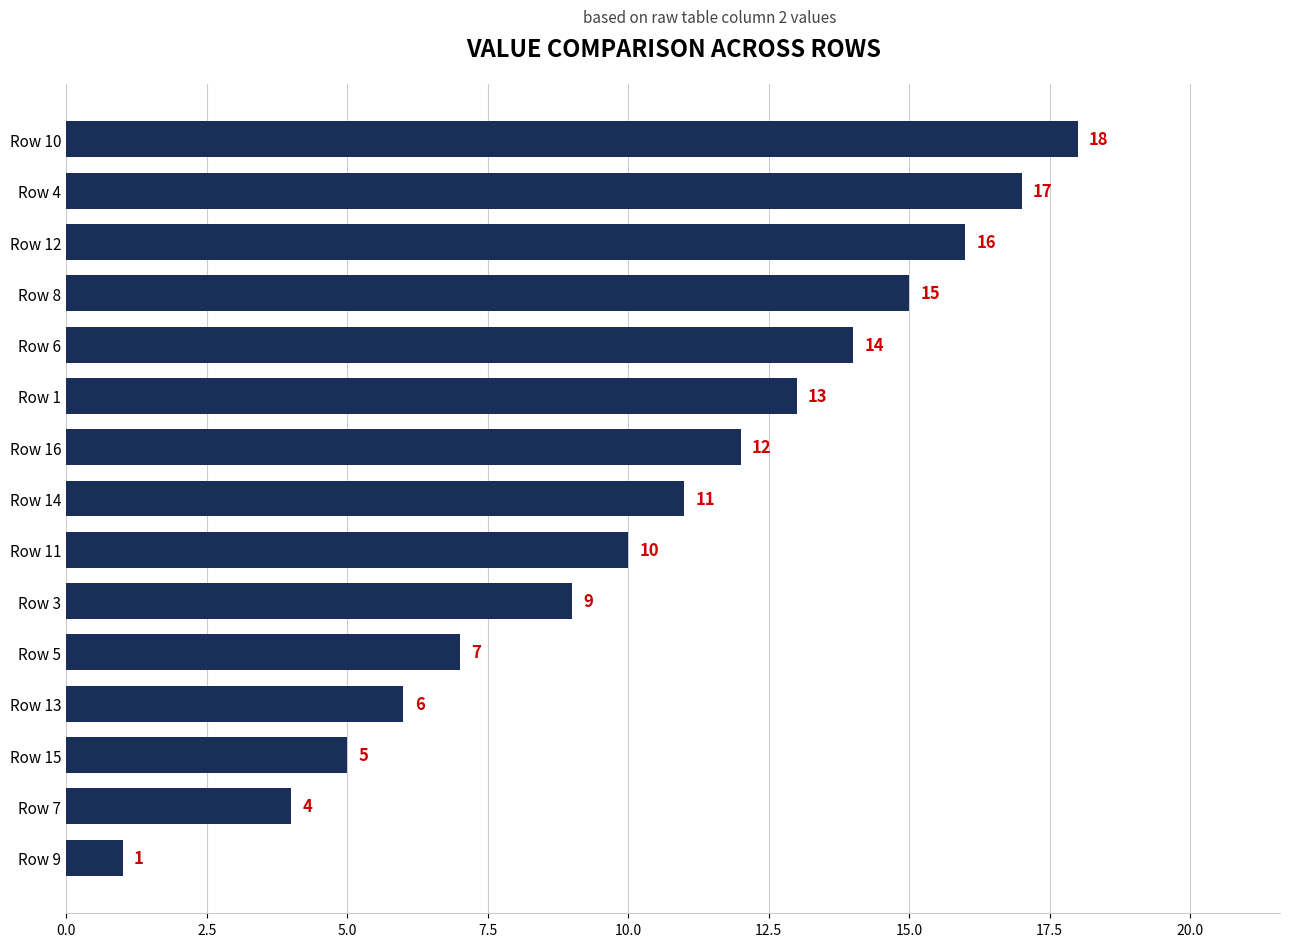

What is the difference between the maximum and minimum values?

17